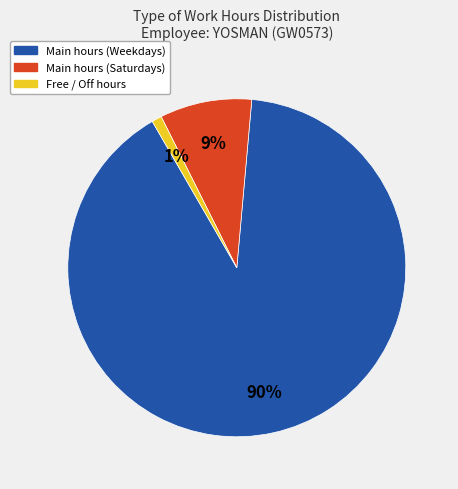

Is there a majority slice in this chart?

Yes